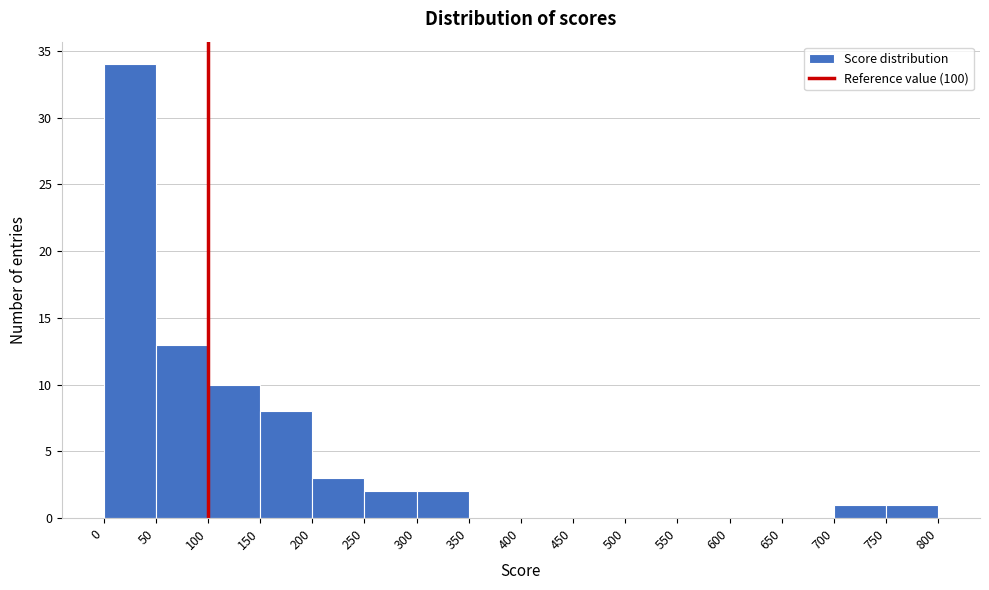

Reading left to right, transcribe this chart: for each bar, give the range it covers on the x-axis and its height. The values are not printed on the chart, so give them approximately, as read against the axis.

0 to 50: 34
50 to 100: 13
100 to 150: 10
150 to 200: 8
200 to 250: 3
250 to 300: 2
300 to 350: 2
350 to 400: 0
400 to 450: 0
450 to 500: 0
500 to 550: 0
550 to 600: 0
600 to 650: 0
650 to 700: 0
700 to 750: 1
750 to 800: 1